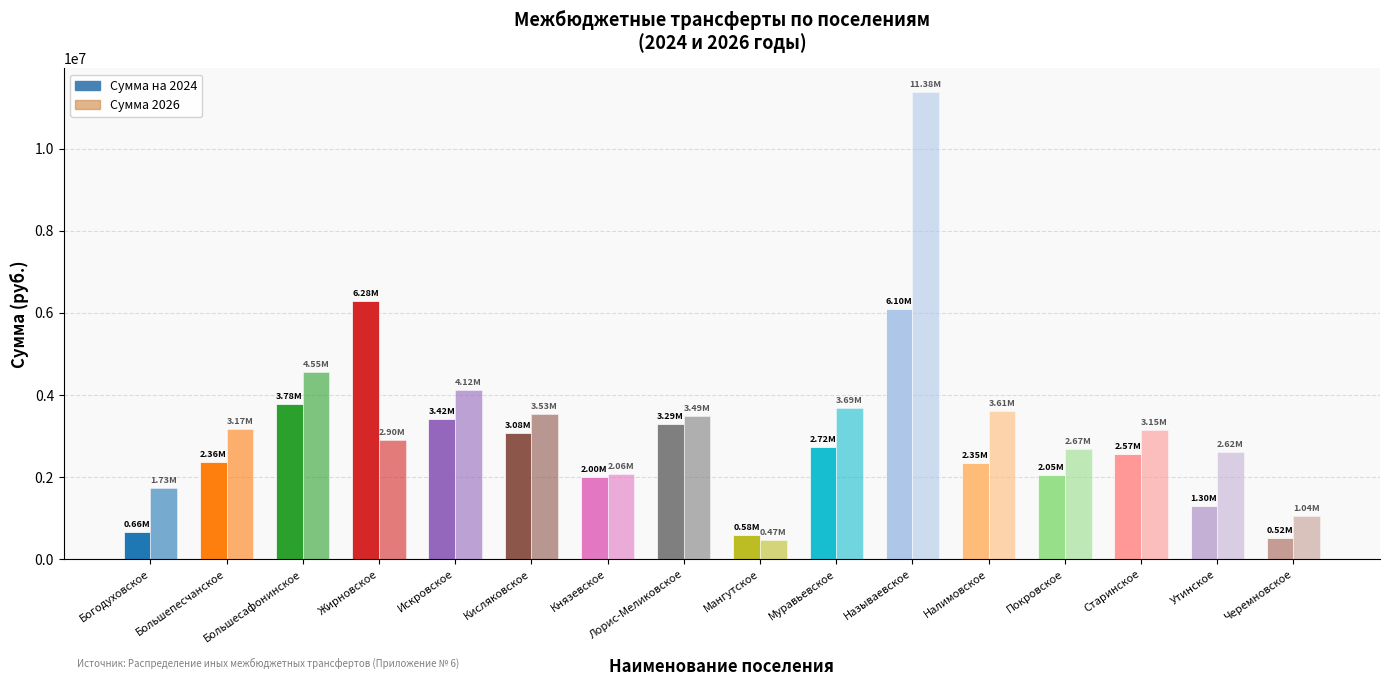

What is the average value of the Сумма на 2024 series?

2691189.8